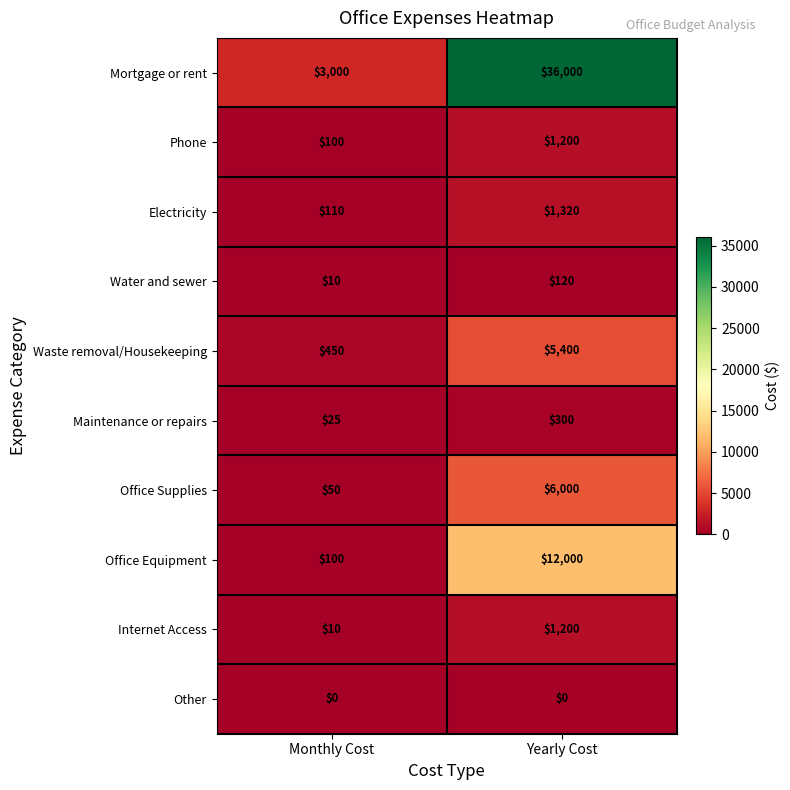

Reading right to left, transcribe all the data shown in this chart.

Mortgage or rent: Yearly Cost=36000	Monthly Cost=3000
Phone: Yearly Cost=1200	Monthly Cost=100
Electricity: Yearly Cost=1320	Monthly Cost=110
Water and sewer: Yearly Cost=120	Monthly Cost=10
Waste removal/Housekeeping: Yearly Cost=5400	Monthly Cost=450
Maintenance or repairs: Yearly Cost=300	Monthly Cost=25
Office Supplies: Yearly Cost=6000	Monthly Cost=50
Office Equipment: Yearly Cost=12000	Monthly Cost=100
Internet Access: Yearly Cost=1200	Monthly Cost=10
Other: Yearly Cost=0	Monthly Cost=0